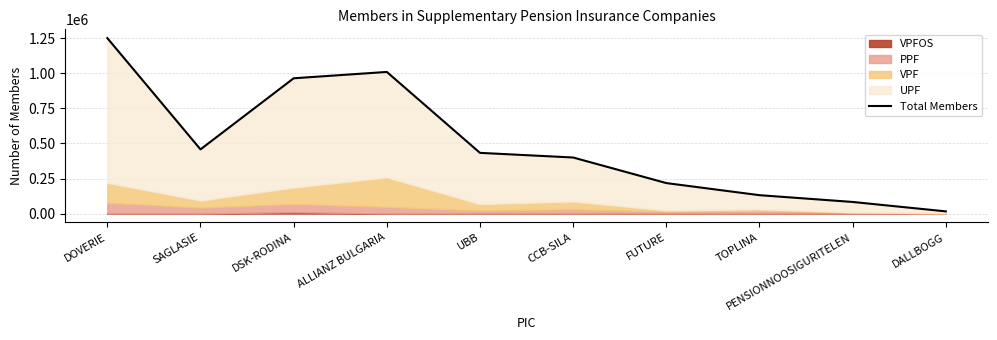

Does the chart display data point markers on the line(s)?

No